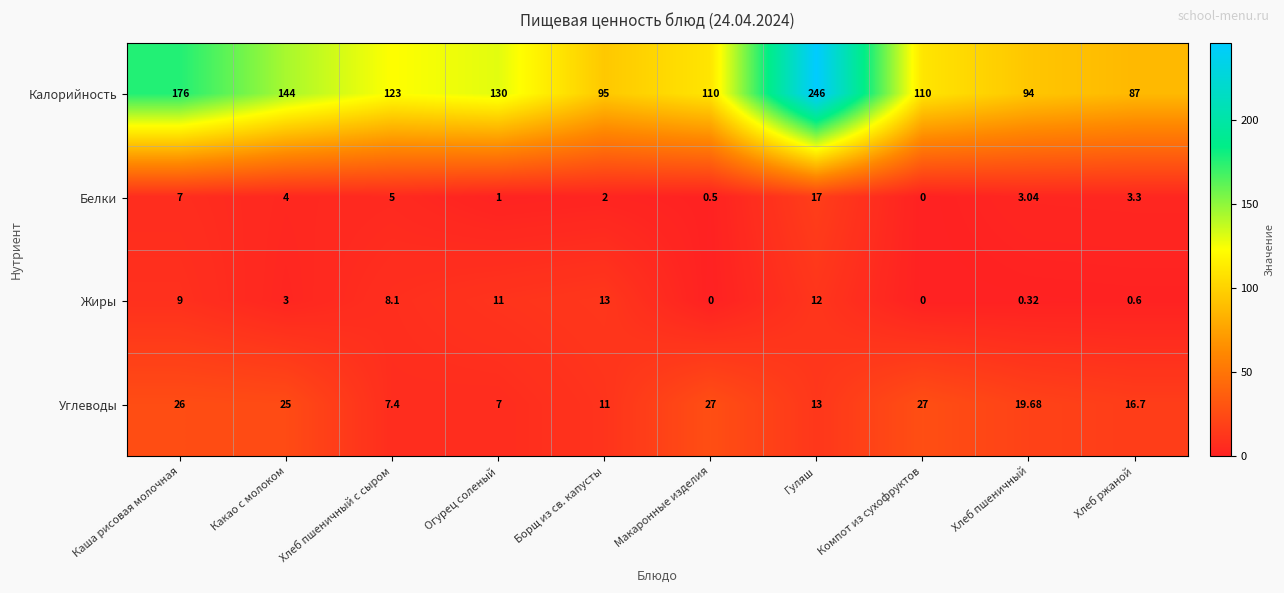

Rank the series by their maximum value, from lowest to highest.

Жиры, Белки, Углеводы, Калорийность